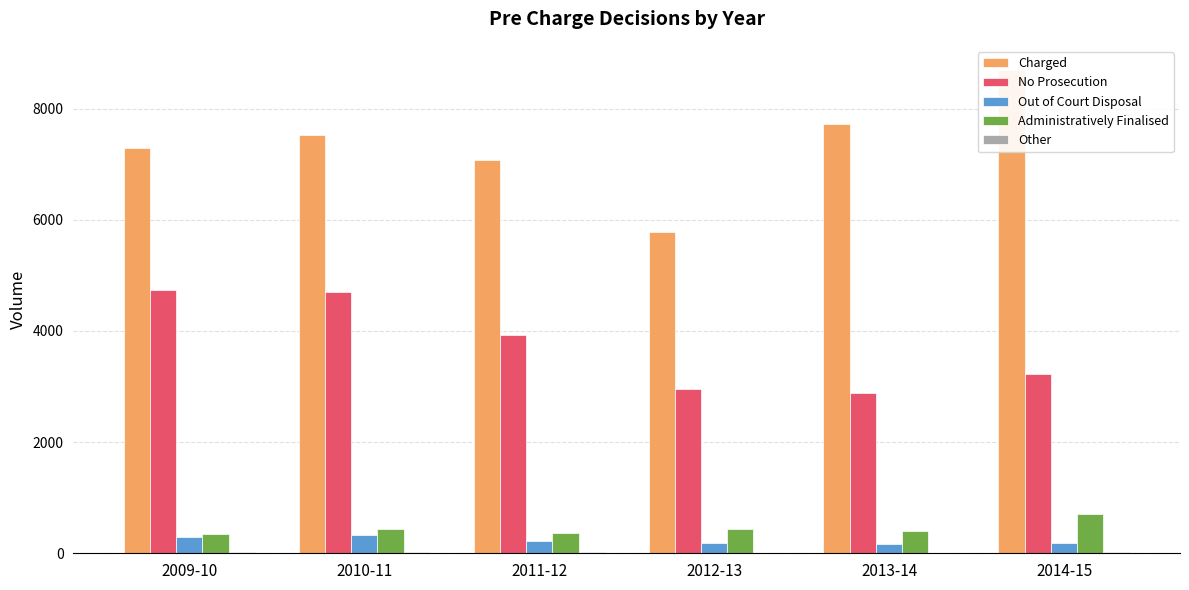

Where is Other nearest to the value 13?

2011-12